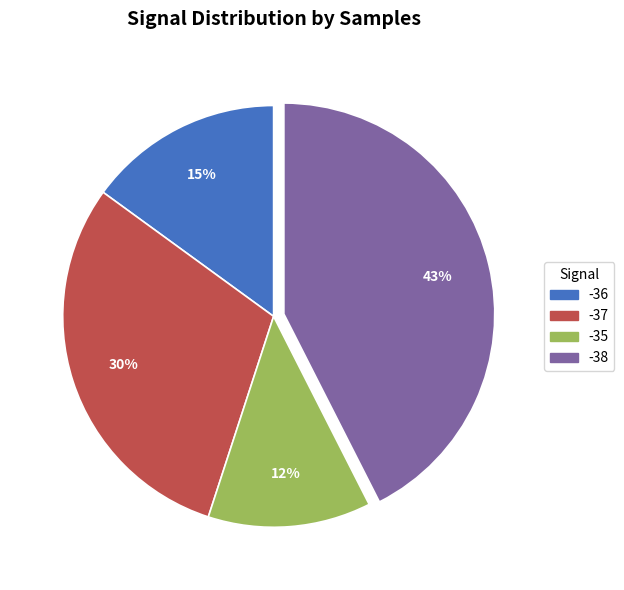

To the nearest percent, what is the average slice percentage?

25%